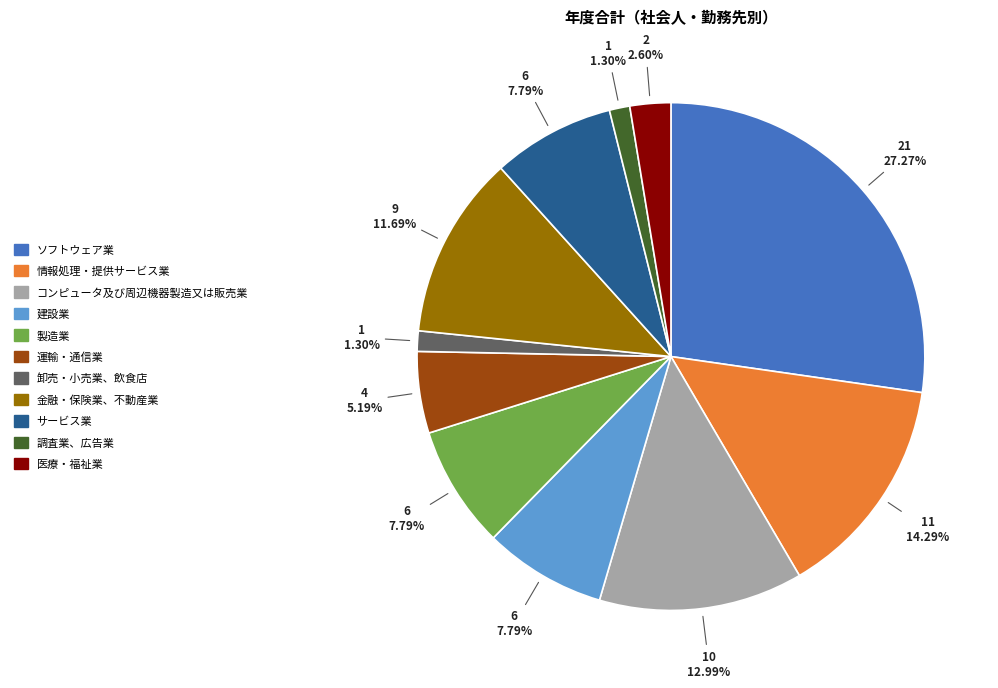

Does any single category account for the majority?

No